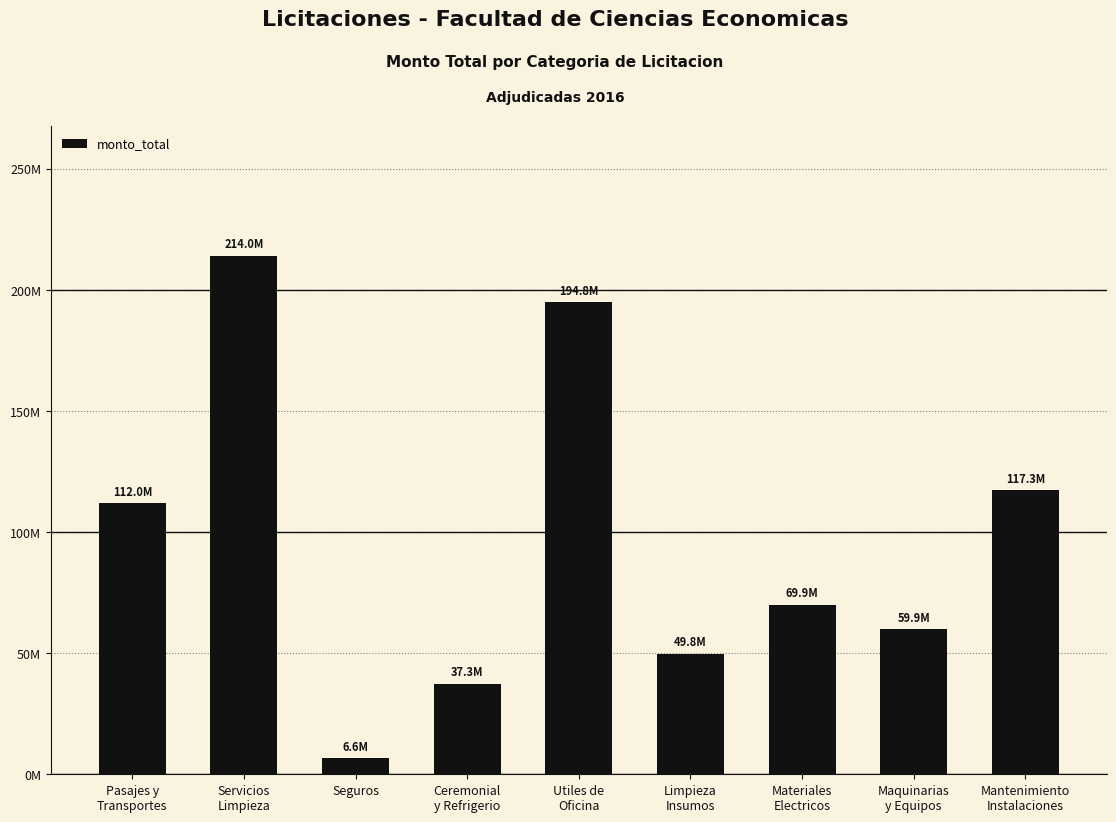

Which category has the highest value across all series?

Servicios
Limpieza